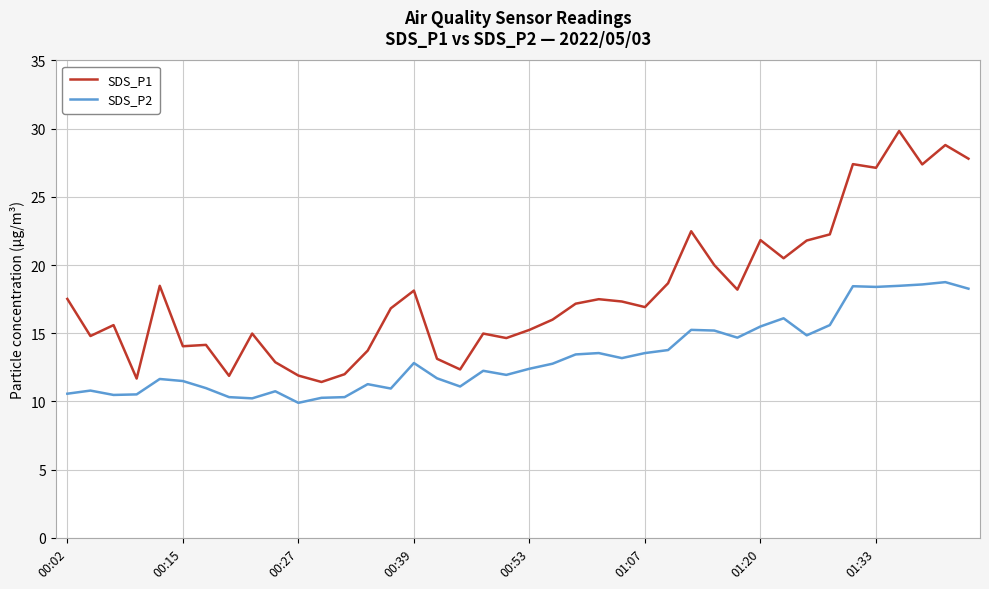

What is the maximum value for SDS_P2?

18.8